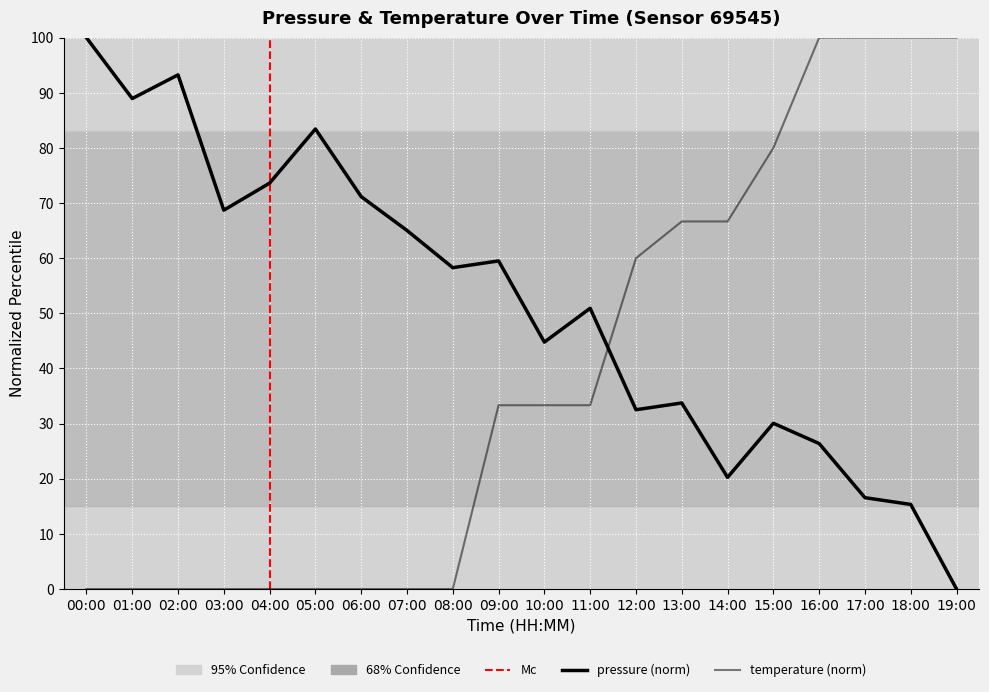

Reading left to right, list all the values displayed in this chart.

pressure: 100.0	89.0	93.3	68.7	73.6	83.4	71.2	65.0	58.3	59.5	44.8	50.9	32.5	33.7	20.2	30.1	26.4	16.6	15.3	0.0
temperature: 0.0	0.0	0.0	0.0	0.0	0.0	0.0	0.0	0.0	33.3	33.3	33.3	60.0	66.7	66.7	80.0	100.0	100.0	100.0	100.0